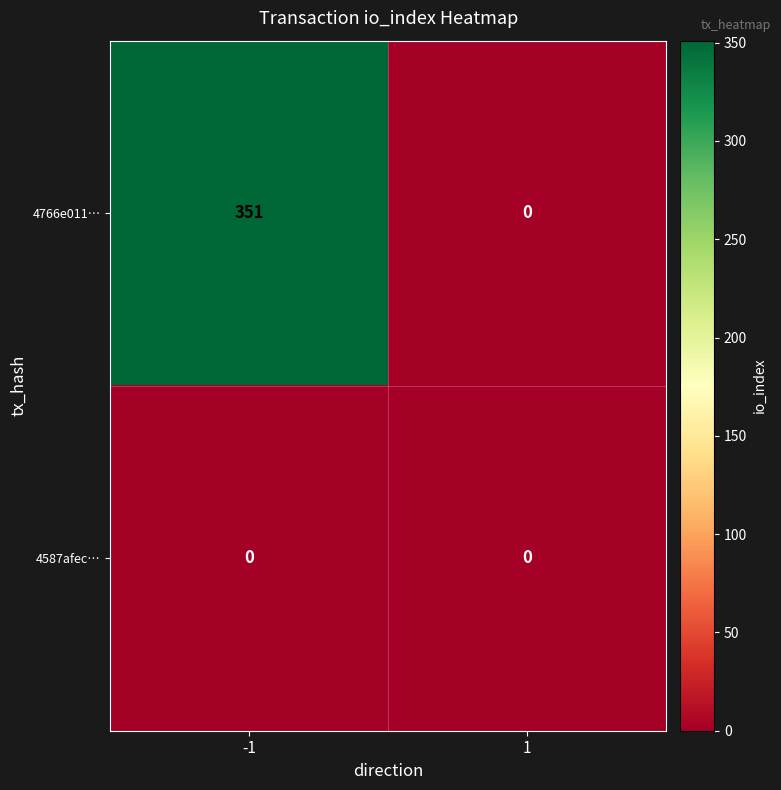

What is the sum of the 4766e011… values at -1 and 1?

351